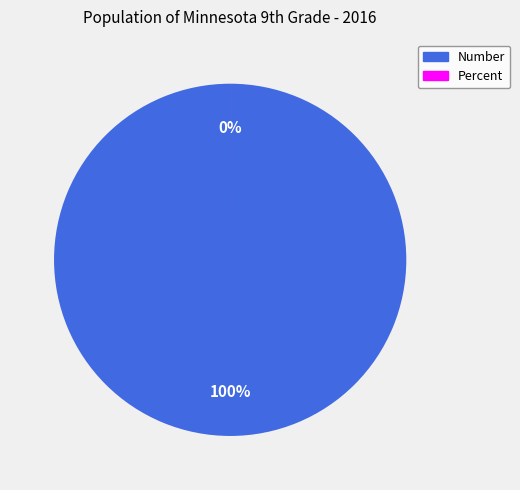

What is the smallest slice in the pie chart?

Percent